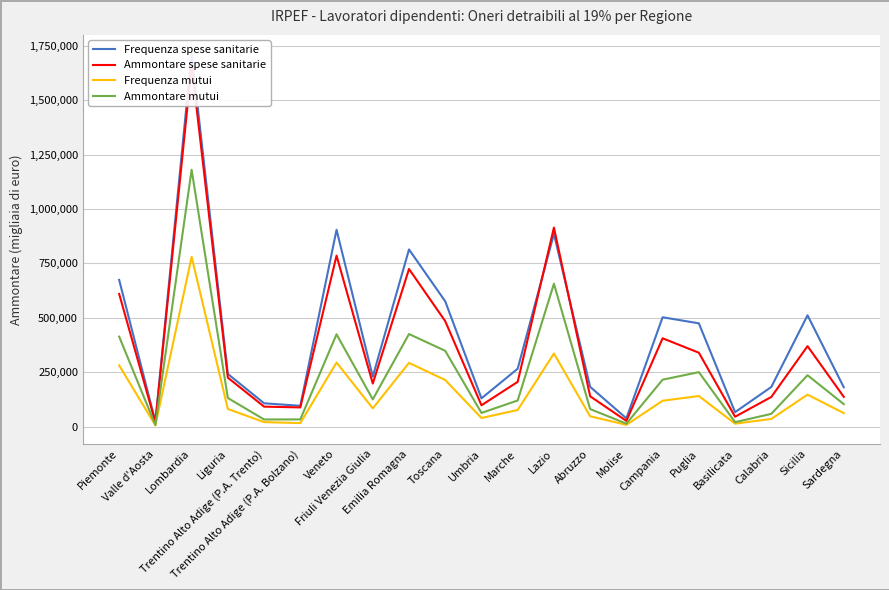

Which series has the largest range (max minus min)?

Frequenza spese sanitarie